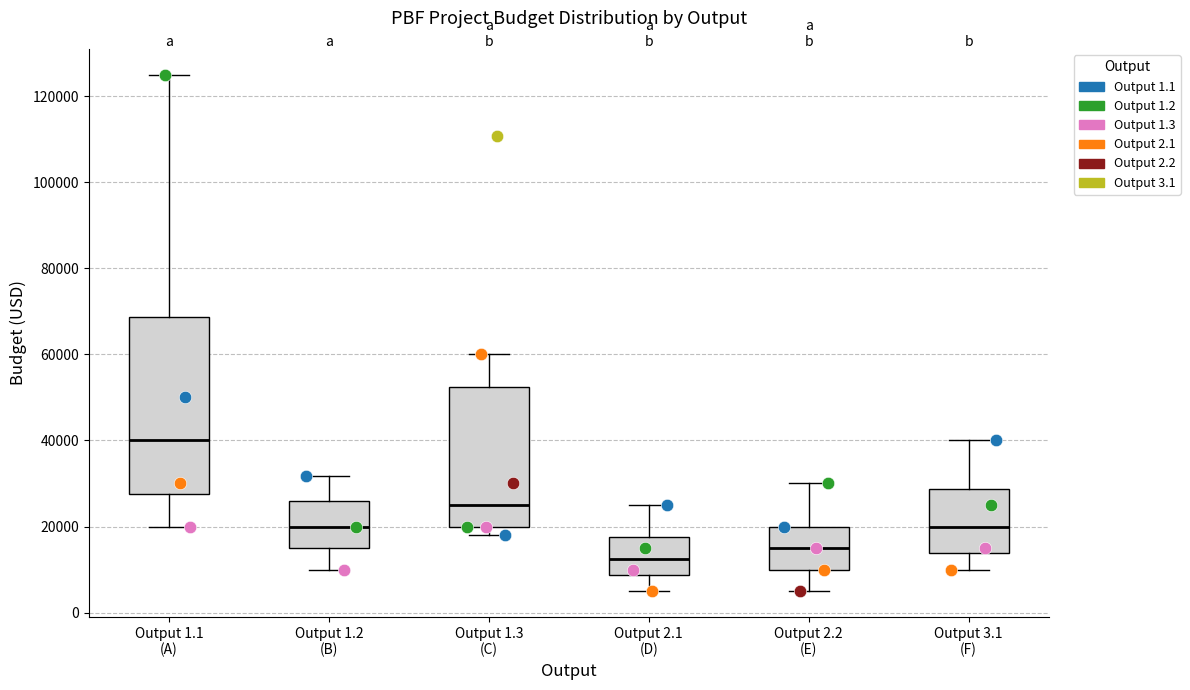

Reading left to right, read every box against the y-axis: the position of its median line, the range the box covers, and the ends of its whiskers. The values are not printed on the chart, so give them approximately, as read against the axis.

Output 1.1 (A): median 40000, box 28000 to 68000, whiskers 20000 to 126000
Output 1.2 (B): median 20000, box 16000 to 26000, whiskers 10000 to 32000
Output 1.3 (C): median 26000, box 20000 to 52000, whiskers 18000 to 60000
Output 2.1 (D): median 12000, box 8000 to 18000, whiskers 6000 to 26000
Output 2.2 (E): median 16000, box 10000 to 20000, whiskers 6000 to 30000
Output 3.1 (F): median 20000, box 14000 to 28000, whiskers 10000 to 40000